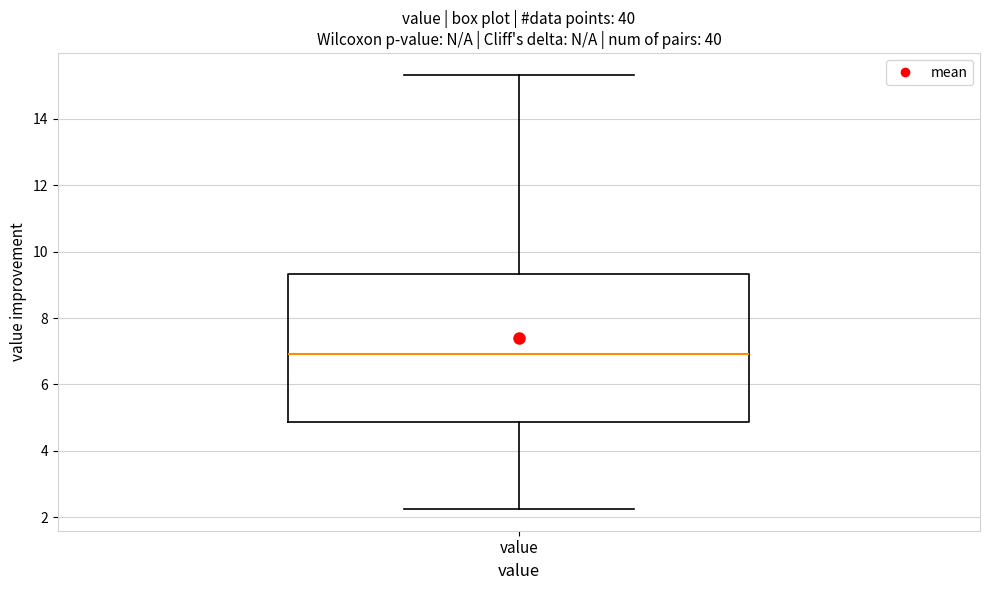

Read this box plot against the y-axis: the position of the median line, the range covered by the box, and the ends of both whiskers. The values are not printed on the chart, so give them approximately, as read against the axis.

median 7.0, box 4.8 to 9.4, whiskers 2.2 to 15.4